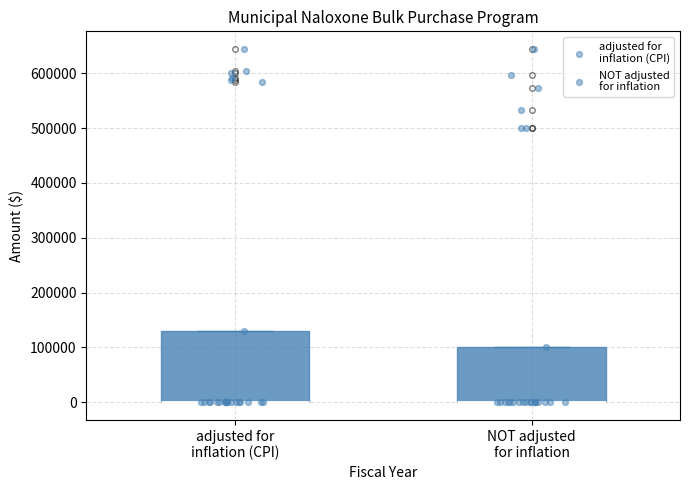

Reading left to right, transcribe this box plot: for each box, give where its median line is, the range the box spans, and where its two whiskers end, as read against the y-axis. The values are not printed on the chart, so give them approximately, as read against the axis.

adjusted for inflation (CPI): median 0 (drawn on the box's lower edge), box 0 to 130000, whiskers 0 to 130000
NOT adjusted for inflation: median 0 (drawn on the box's lower edge), box 0 to 100000, whiskers 0 to 100000